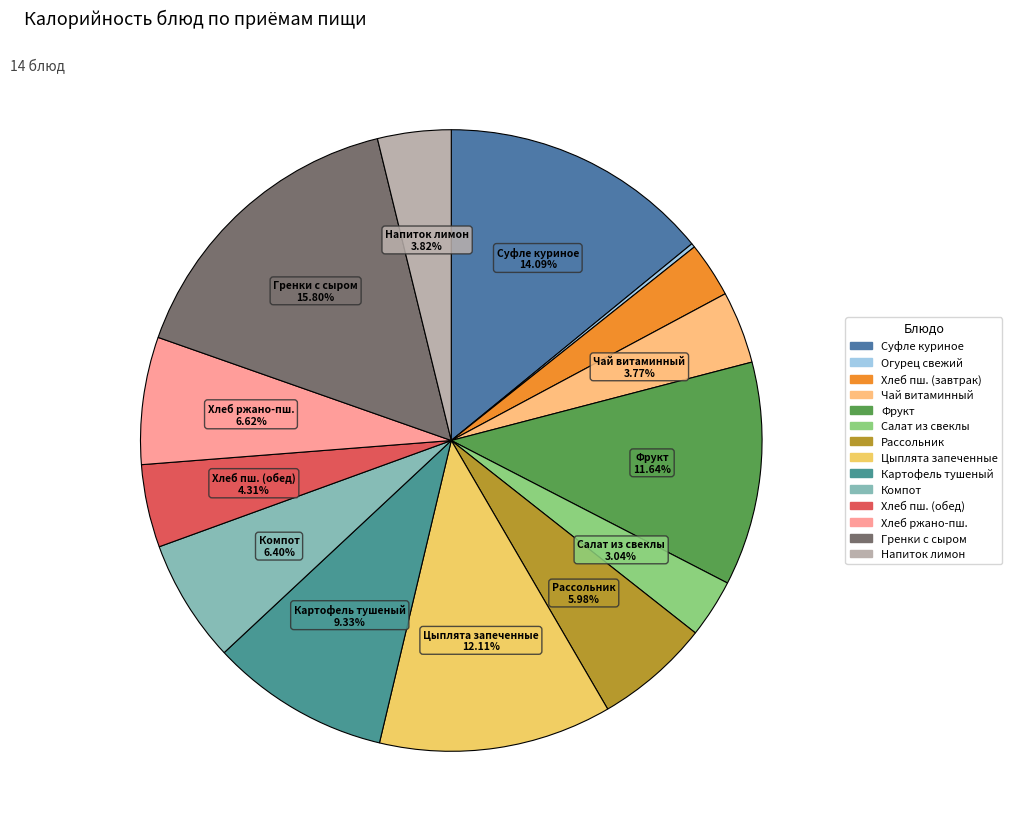

Count the number of slices in the pie.

14